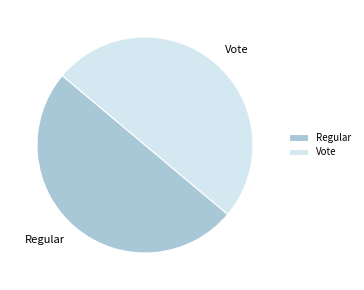

Approximately how many times larger is the value at Vote compared to Regular?

1.0